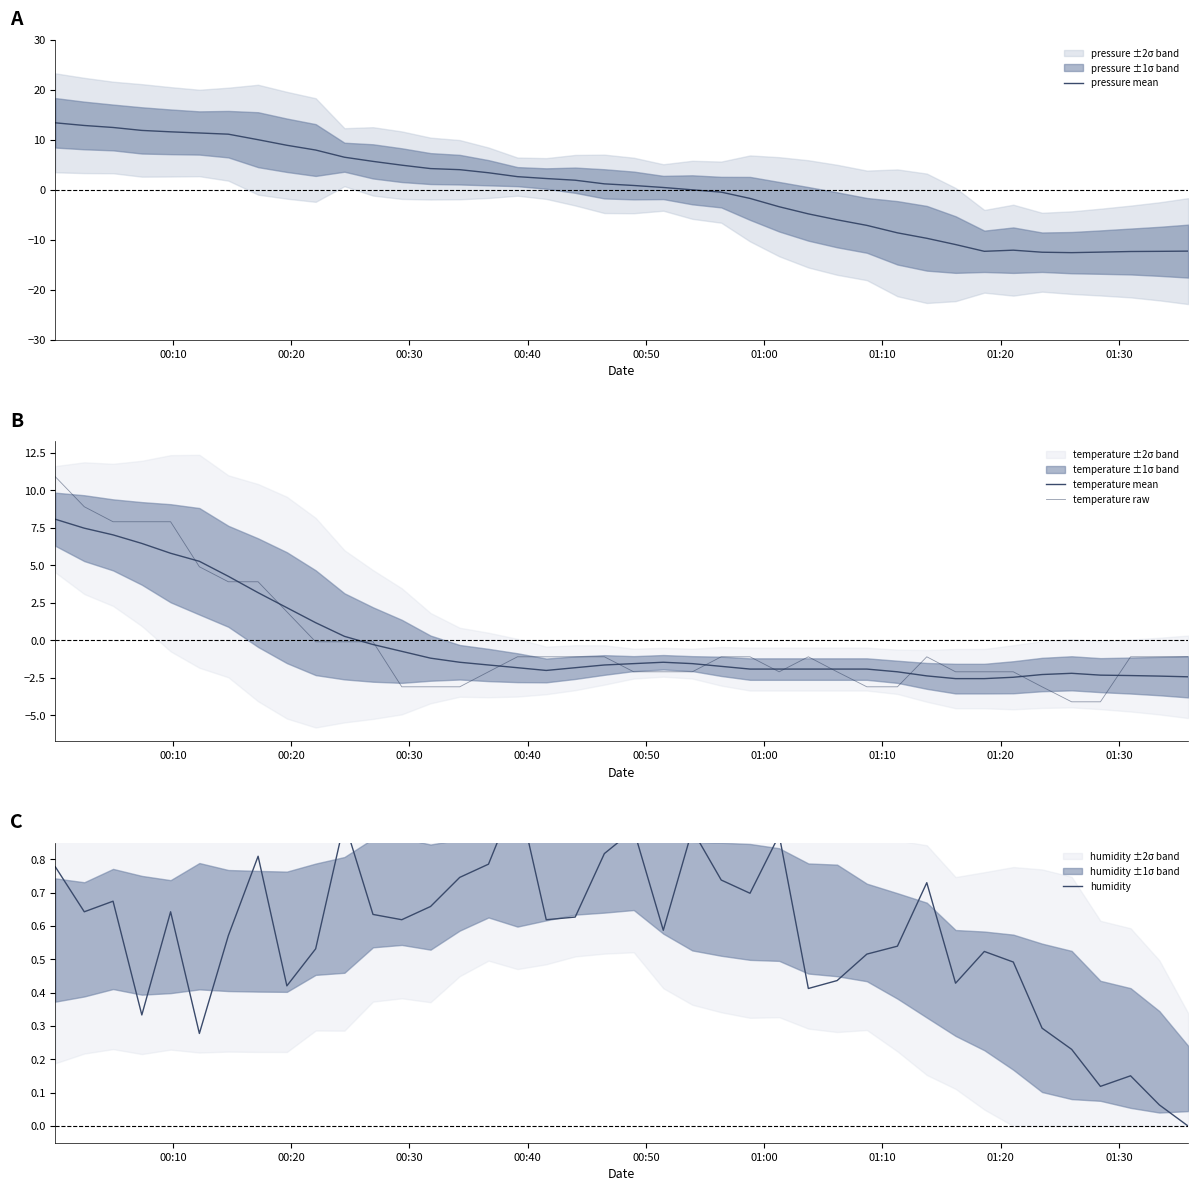

Which series ends up on top after the final intersection of pressure mean and temperature mean?

temperature mean